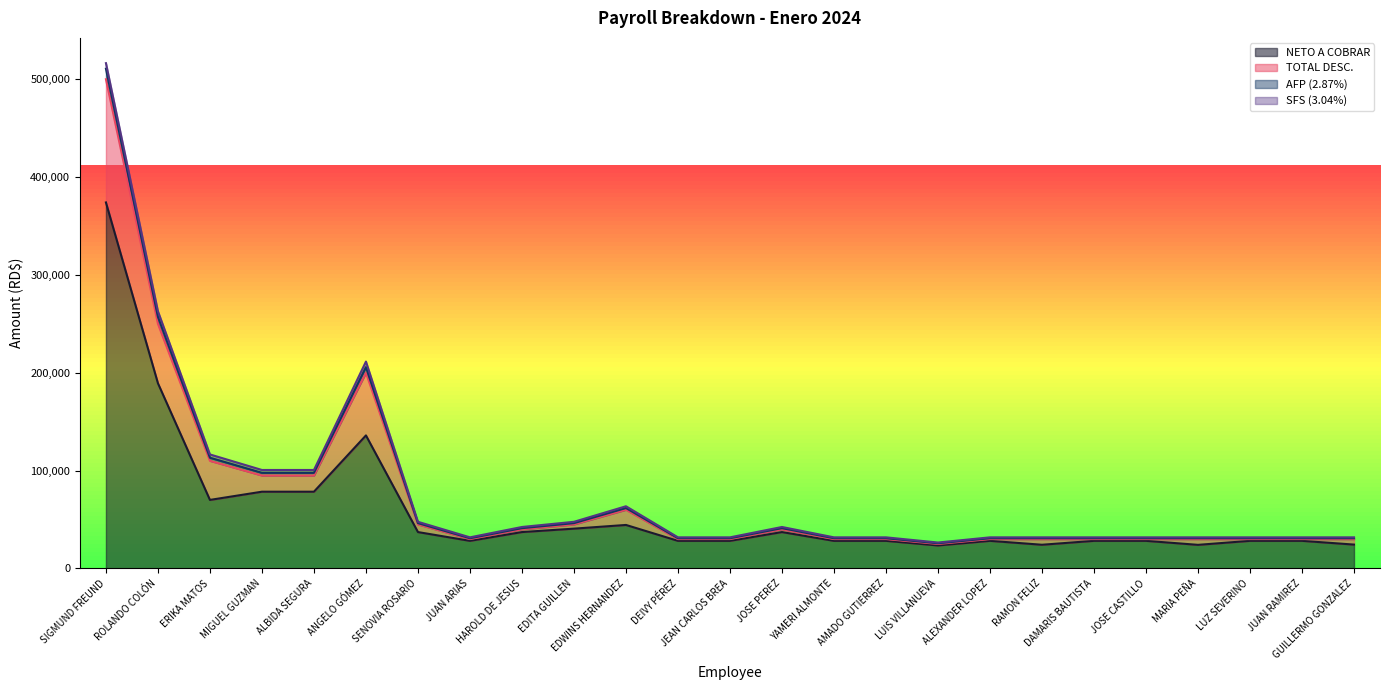

What is the difference between the maximum and minimum values in the NETO A COBRAR series?

350579.4